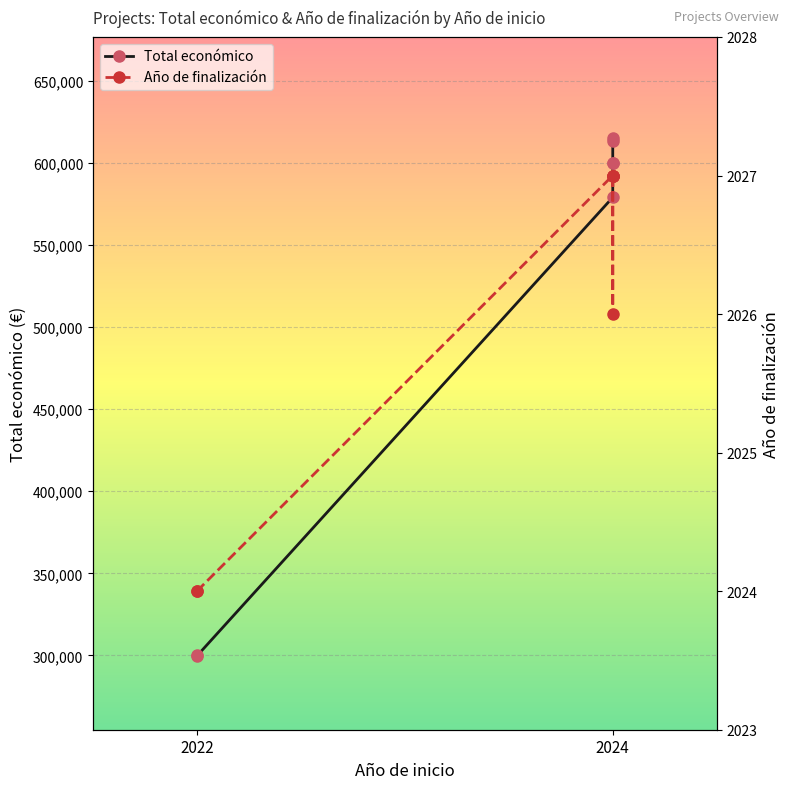

Rank the series by their average value, from highest to lowest.

Total económico, Año de finalización